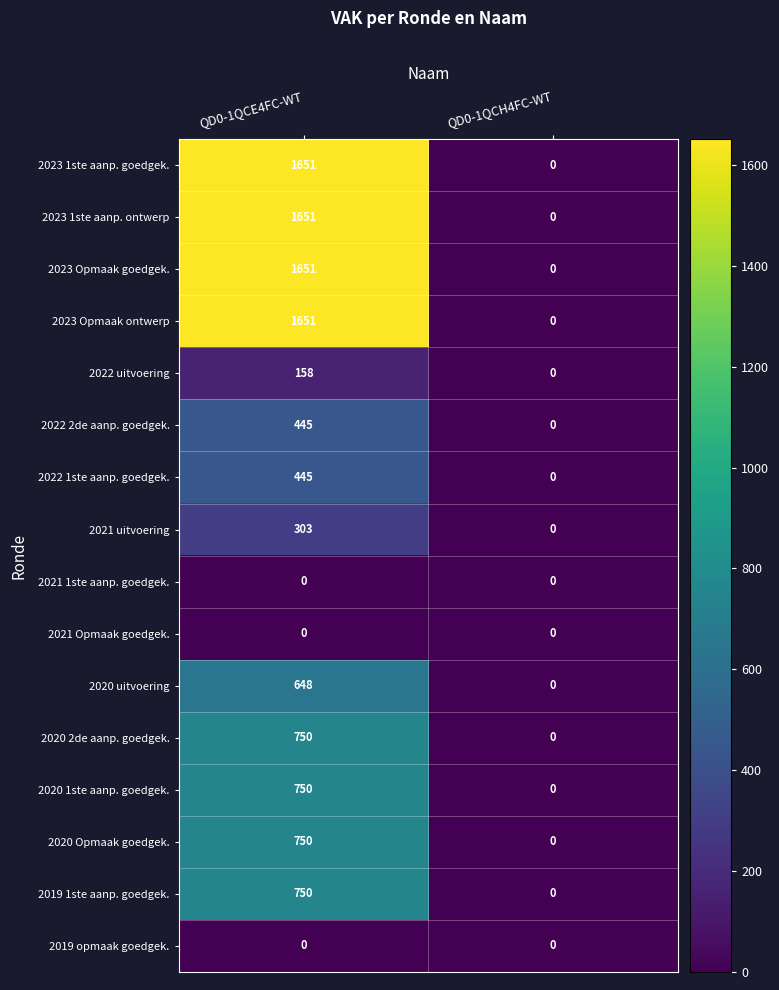

The 2020 Opmaak goedgek. series shows 750 at QD0-1QCE4FC-WT. True or false?

True